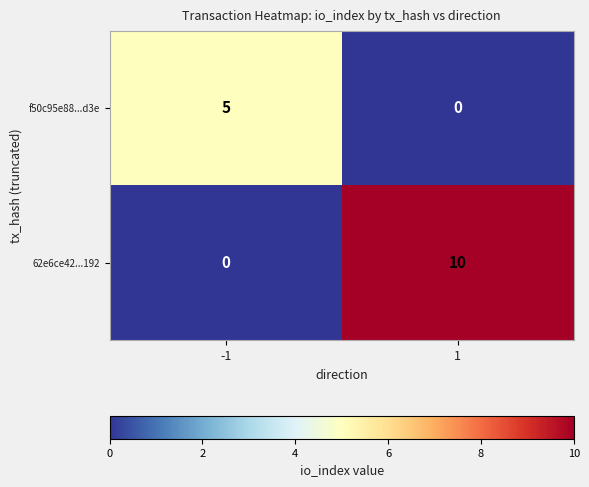

How many distinct data groups are displayed?

2